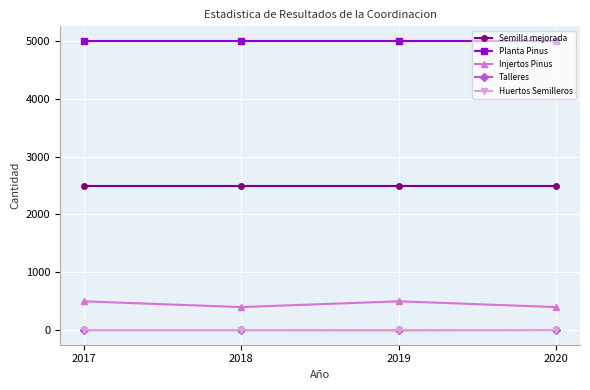

Count the number of data series in this chart.

5